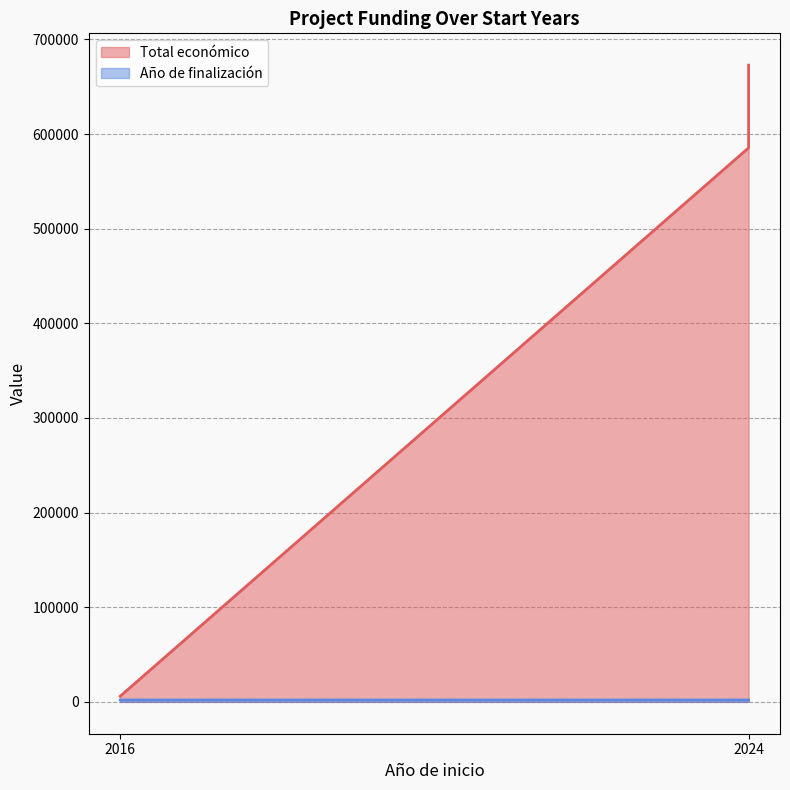

What is the average value of the Año de finalización series?

2023